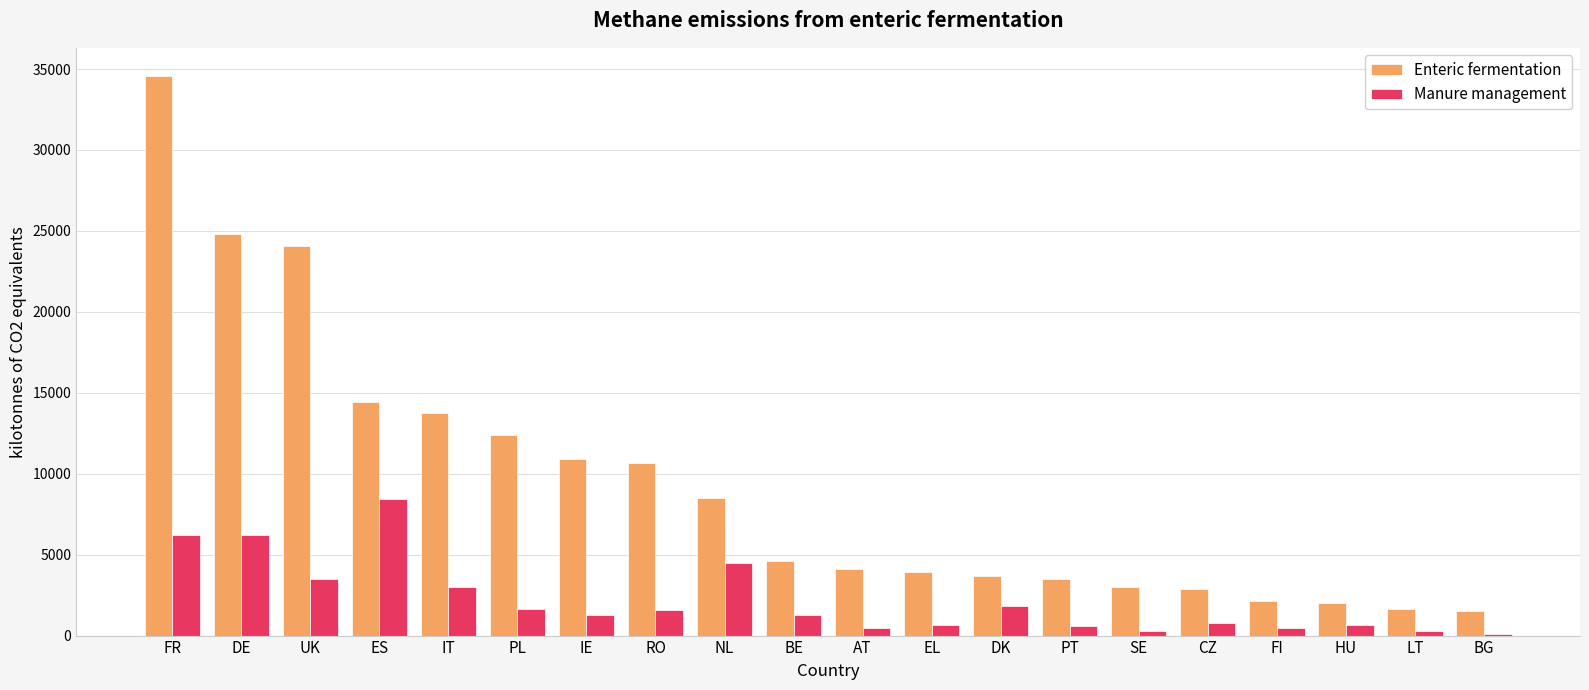

At how many categories does at least one series exceed 13504?

5